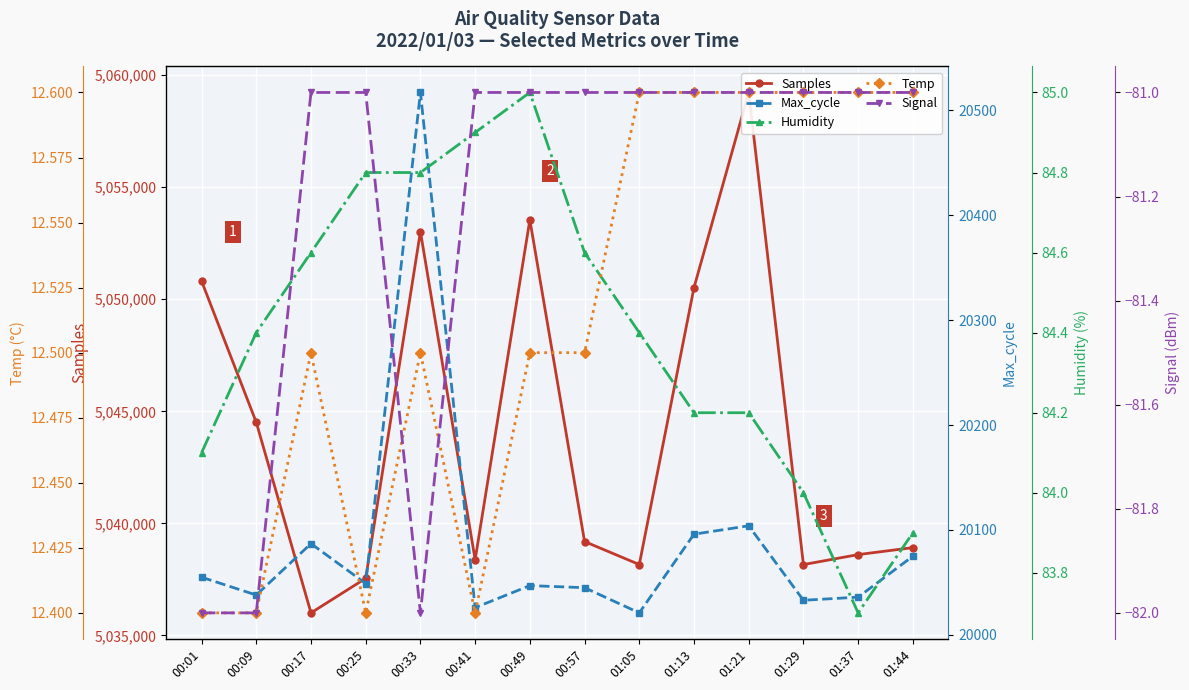

How many lines are shown in the chart?

5